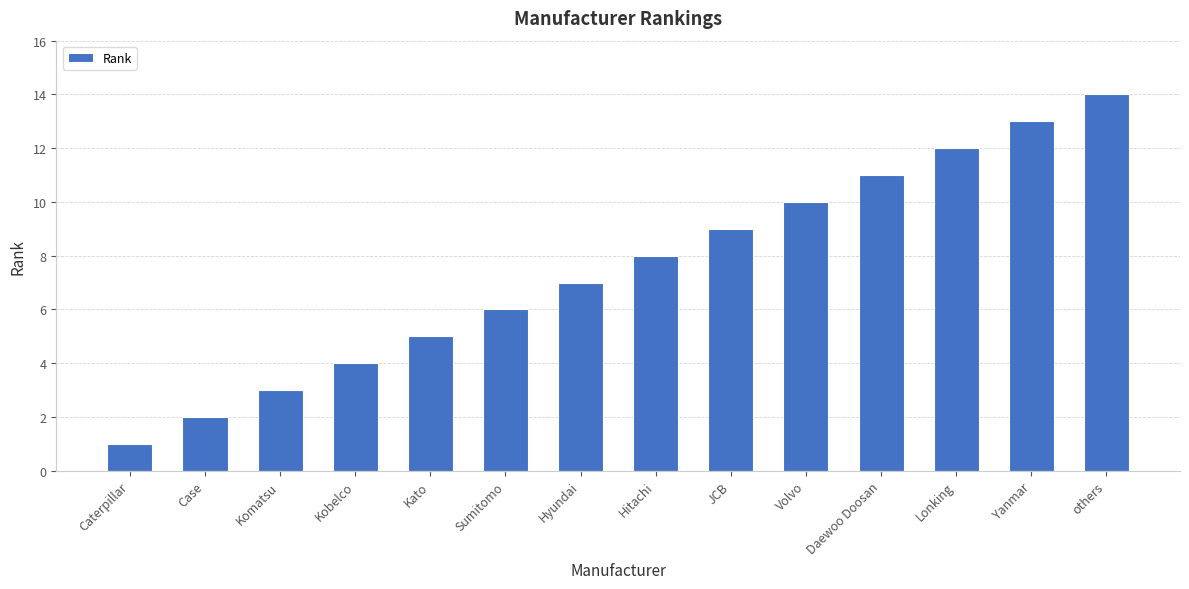

True or false: the data shows 7 at Hyundai.

True